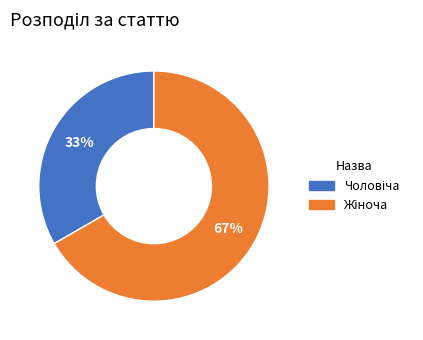

To the nearest percent, what is the average slice percentage?

50%